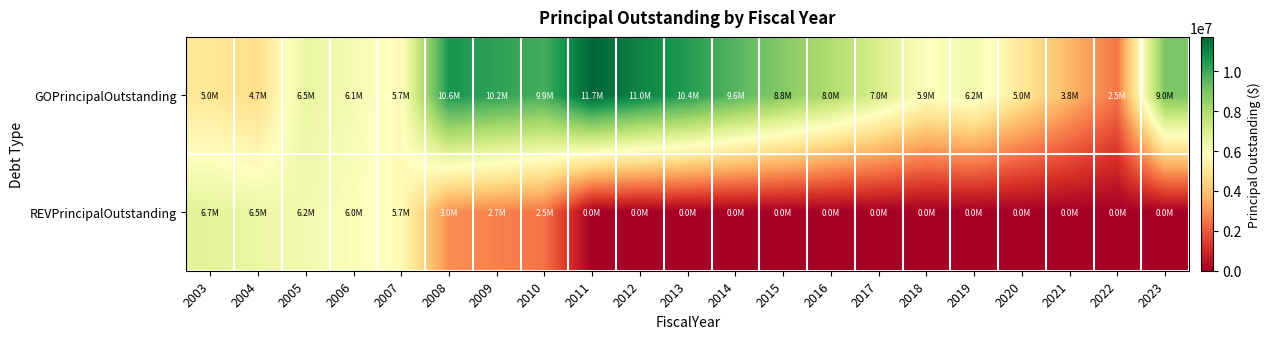

Reading left to right, extract all data points from this chart.

GOPrincipalOutstanding: 2003=4990000	2004=4680000	2005=6535000	2006=6145000	2007=5730000	2008=10575000	2009=10245000	2010=9865000	2011=11725000	2012=11020000	2013=10420000	2014=9635000	2015=8815000	2016=7965000	2017=6995000	2018=5900000	2019=6245000	2020=5025000	2021=3780000	2022=2505000	2023=8975000
REVPrincipalOutstanding: 2003=6690000	2004=6460000	2005=6225000	2006=5980000	2007=5725000	2008=2965000	2009=2725000	2010=2475000	2011=0	2012=0	2013=0	2014=0	2015=0	2016=0	2017=0	2018=0	2019=0	2020=0	2021=0	2022=0	2023=0